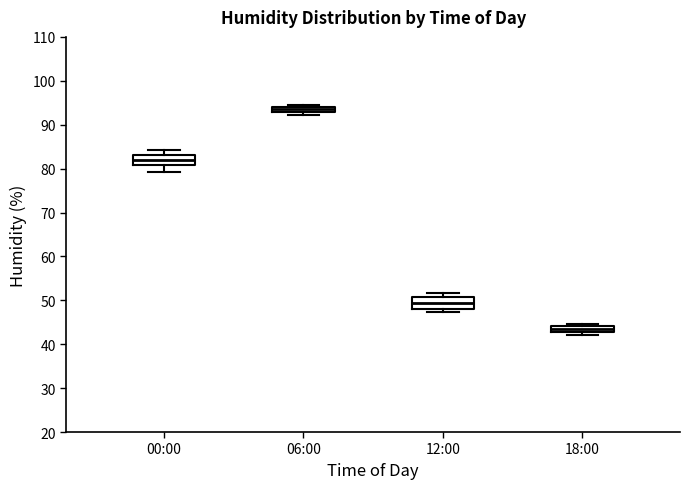

Where is the lower edge of the box for 12:00 on the y-axis? The values are not printed on the chart, so give them approximately, as read against the axis.

48